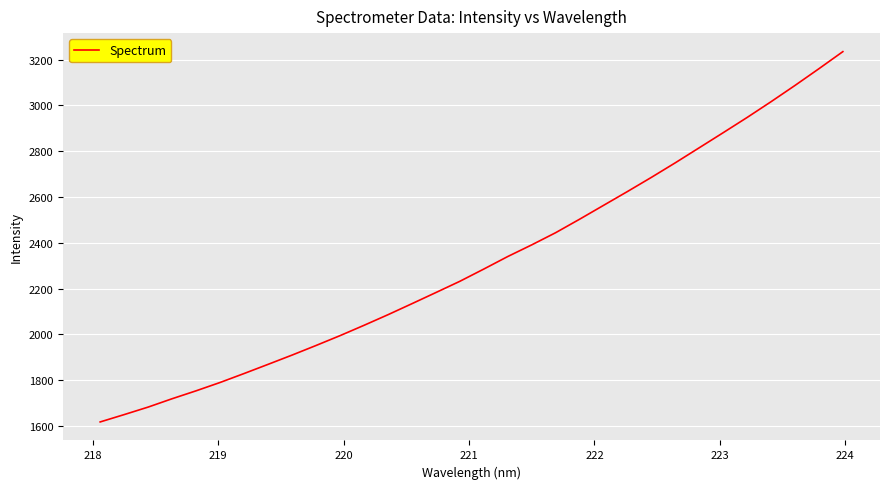

True or false: the data has more than 1 interior local peaks.

False